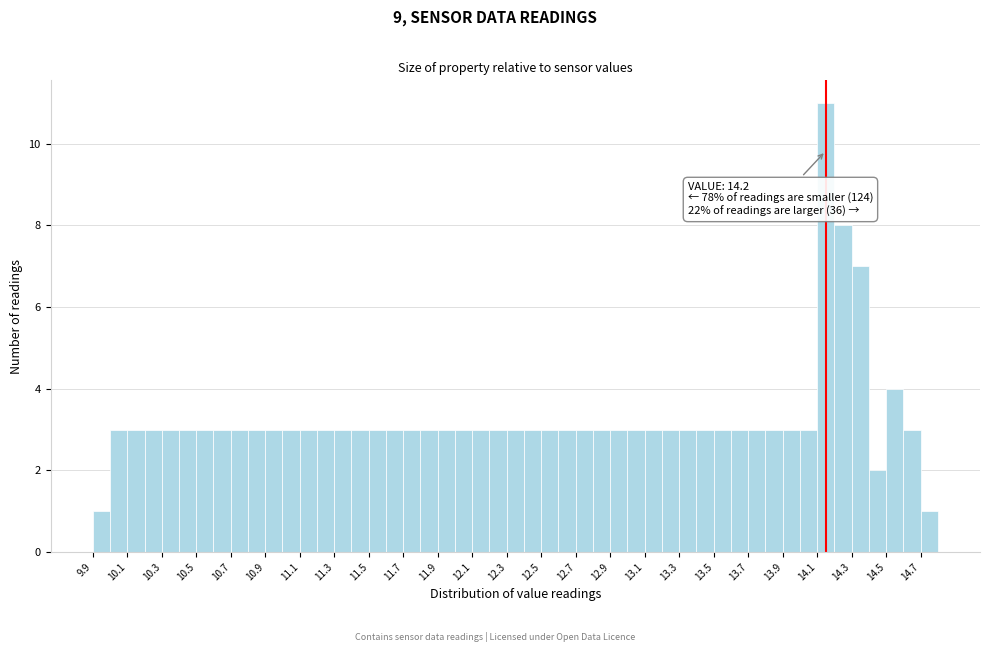

Which range on the x-axis has the tallest bar?

14.15 to 14.25